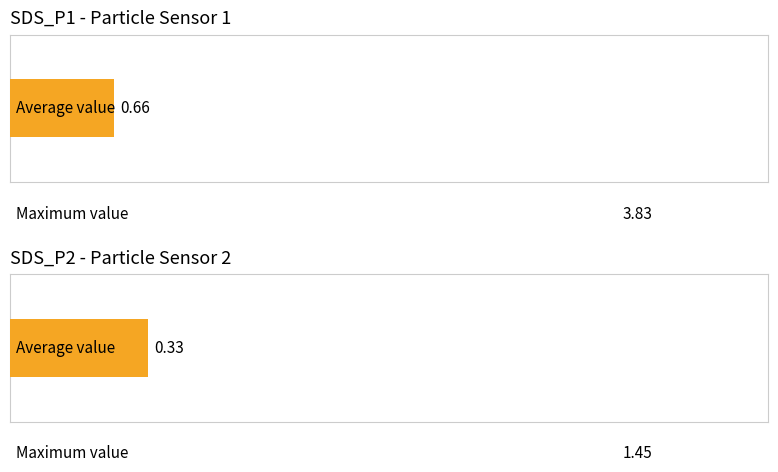

Rank the series by their maximum value, from highest to lowest.

SDS_P1, SDS_P2